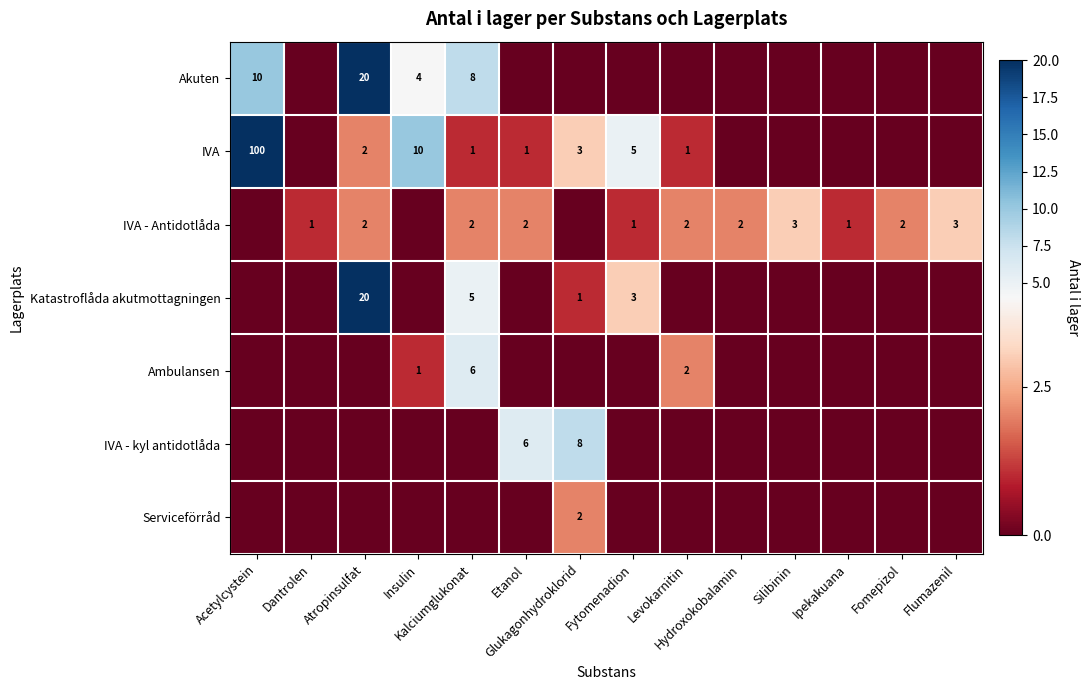

What is the average value of the IVA - kyl antidotlåda series?

1